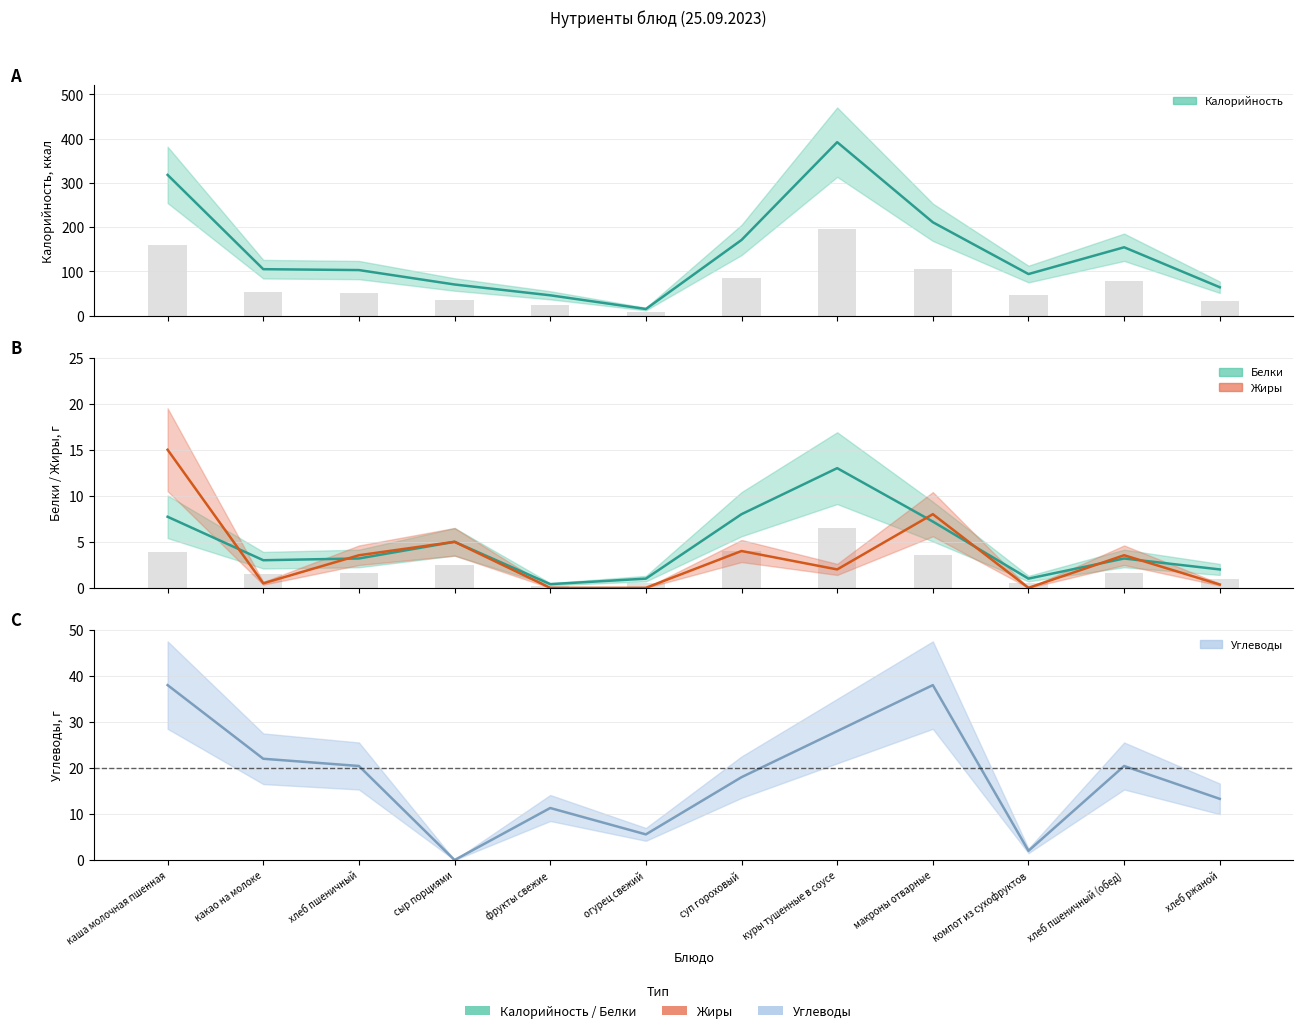

Which series has the largest range (max minus min)?

Калорийность